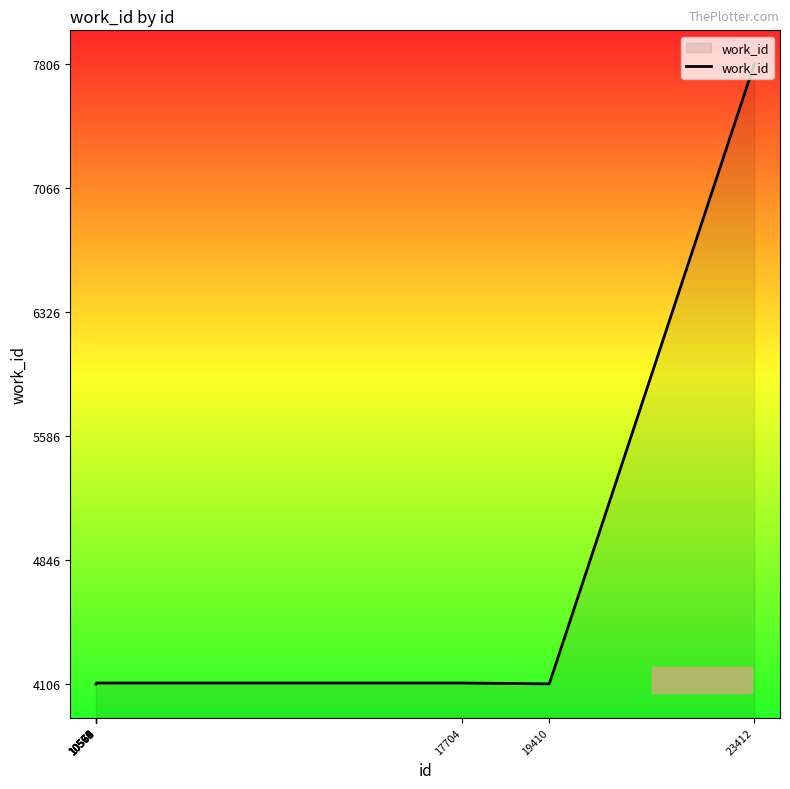

What is the greatest value displayed?

7806